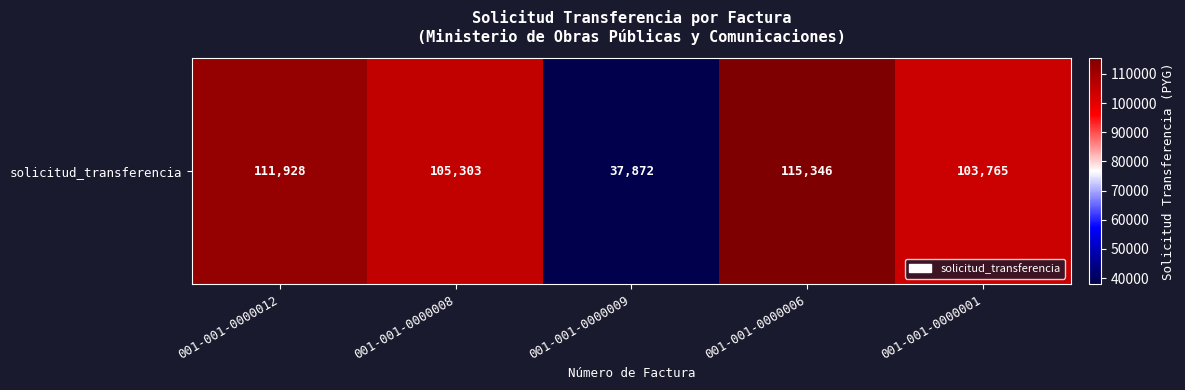

The value at 001-001-0000012 is 111928. True or false?

True